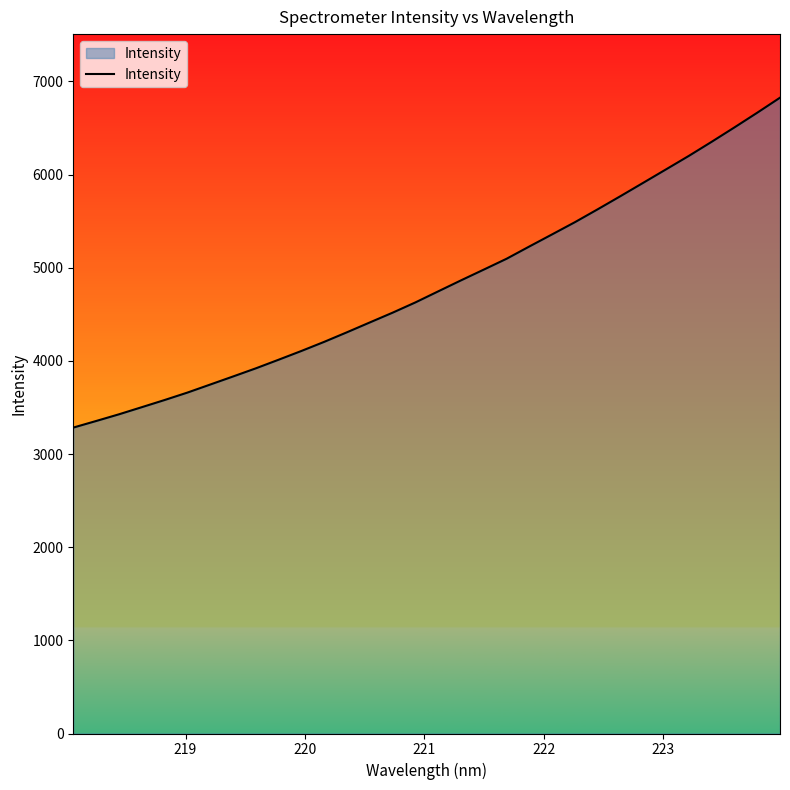

What is the greatest value displayed?

6825.4